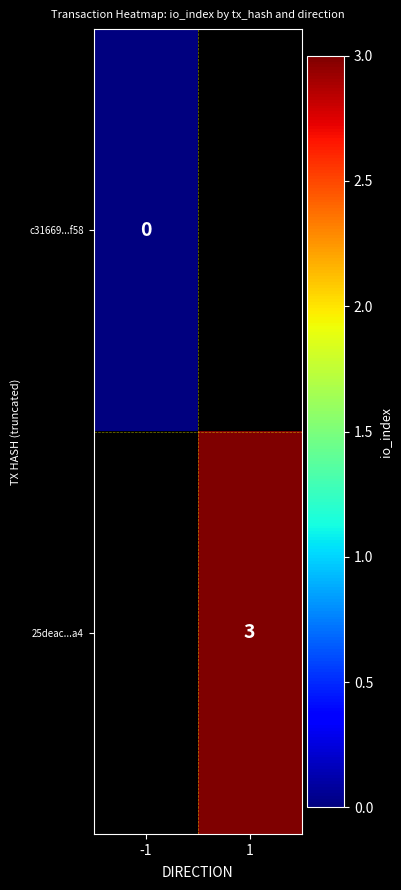

True or false: 25deac...a4 has a value of 5.4 at 1.

False